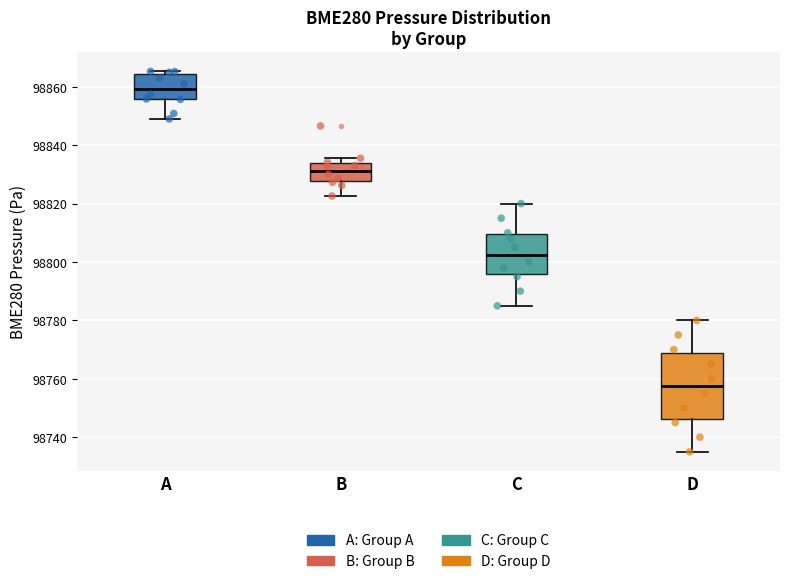

Where is the lower edge of the box for D on the y-axis? The values are not printed on the chart, so give them approximately, as read against the axis.

98746